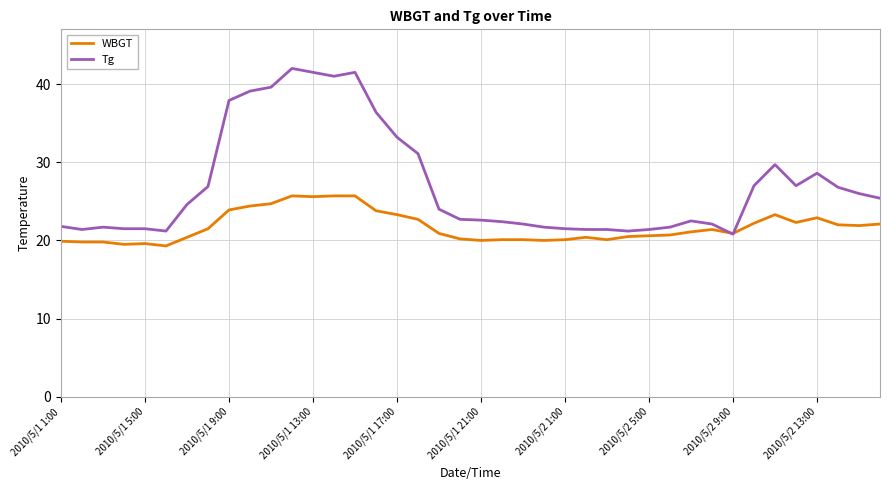

Which series has the largest total across all categories?

Tg